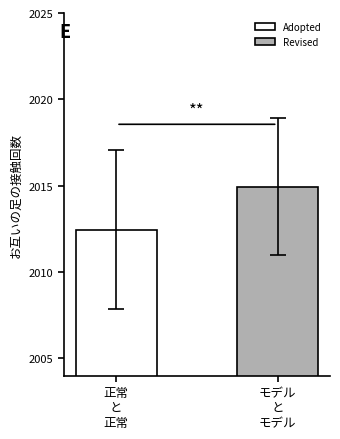

What is the minimum value for Revised?

2015.0